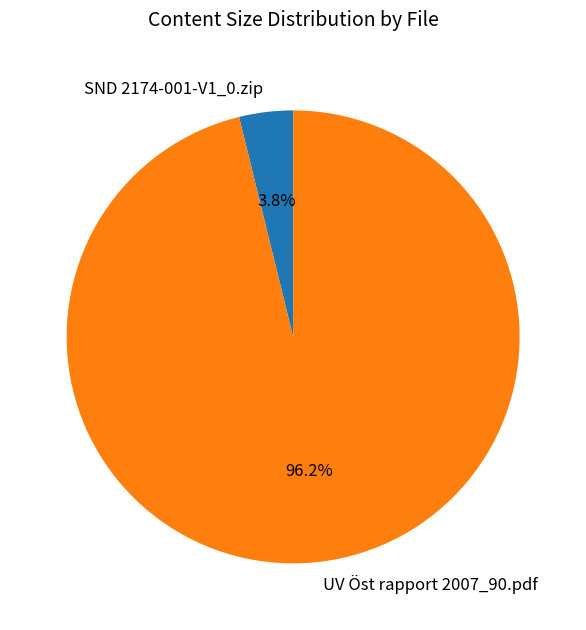

Is it true that UV Öst rapport 2007_90.pdf is 96% of the pie?

True